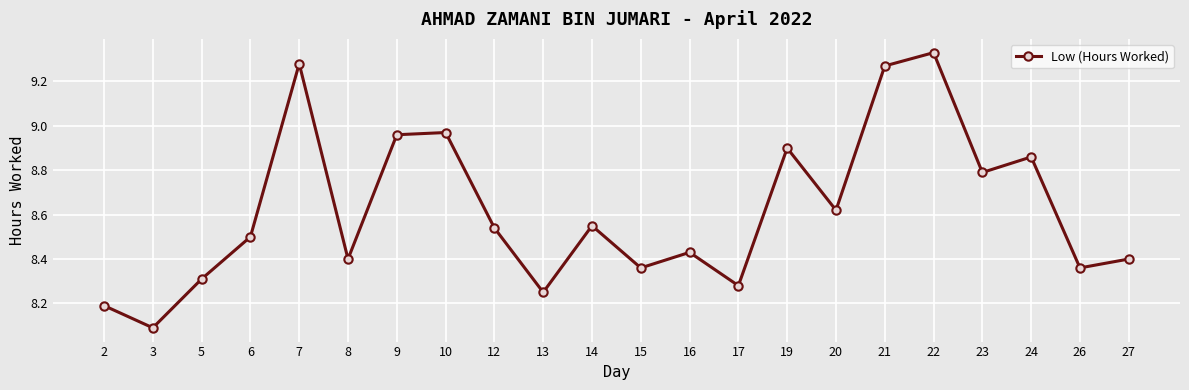

At which category does the data reach its first local valley?

3